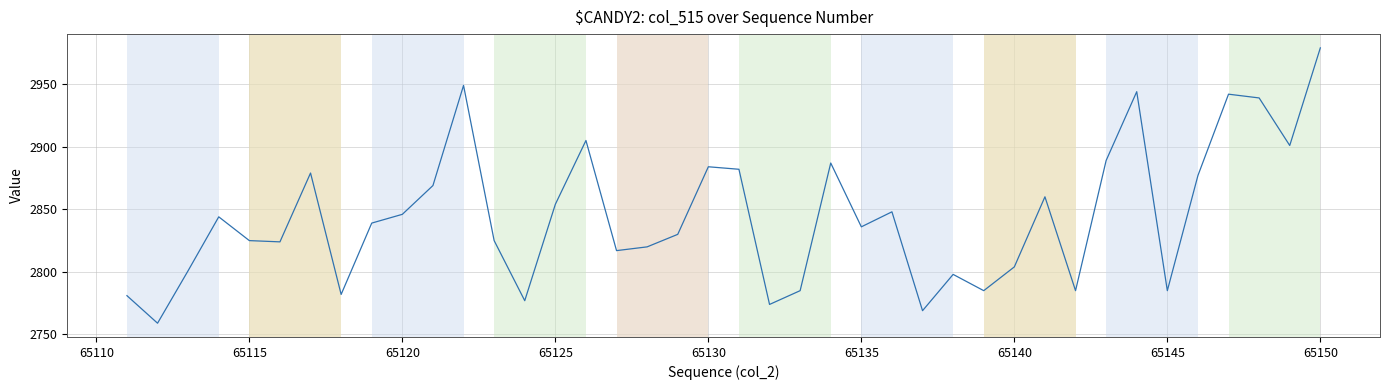

How many lines are shown in the chart?

1